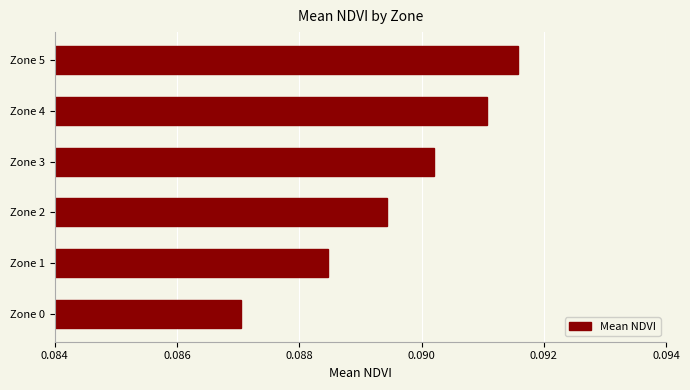

At which label is the value closest to 0?

Zone 0